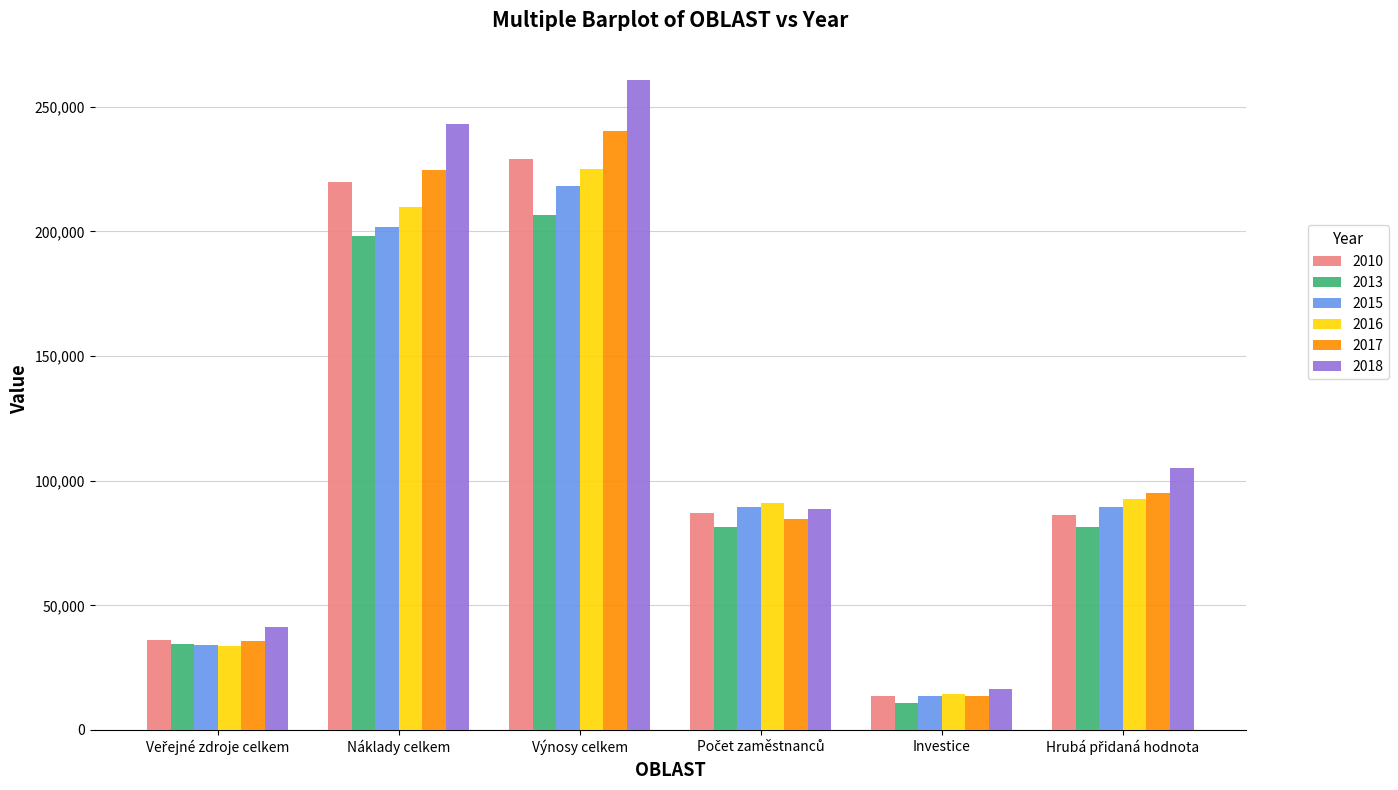

What is the value of the 2018 bar at the 3rd from the left?

260655